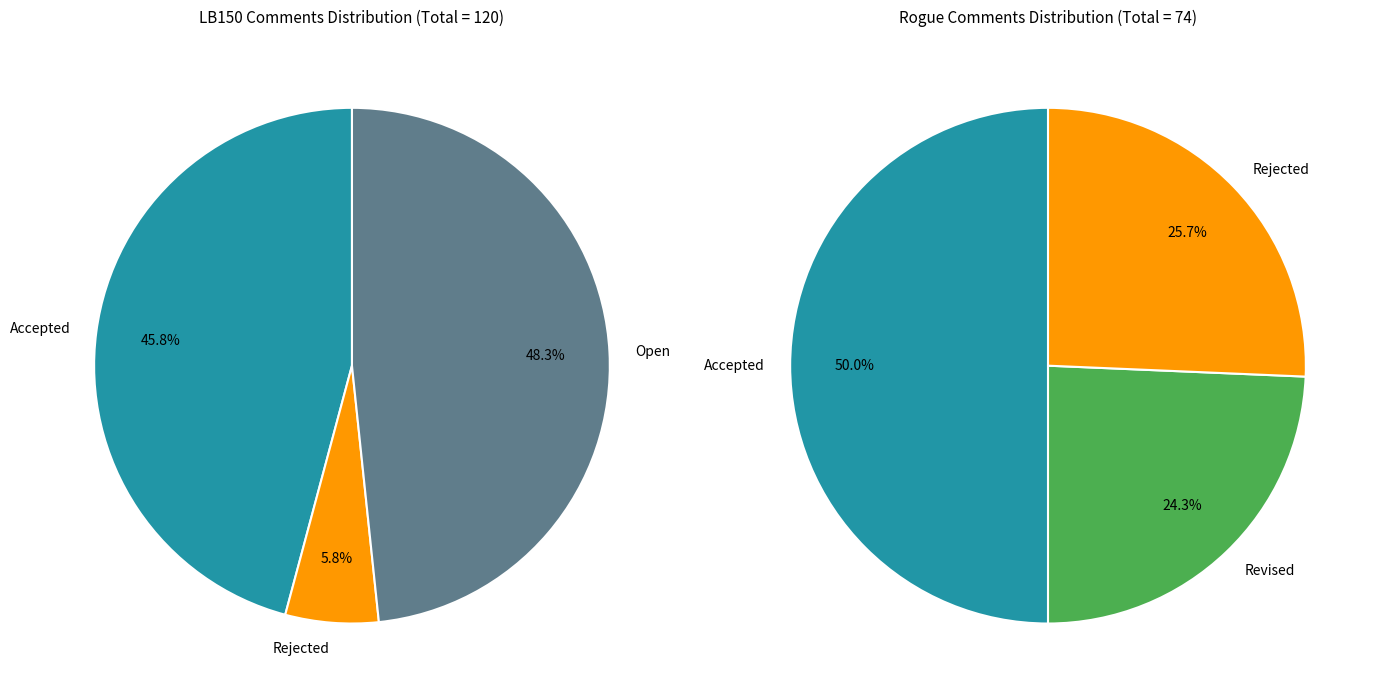

Count the number of slices in the pie.

6